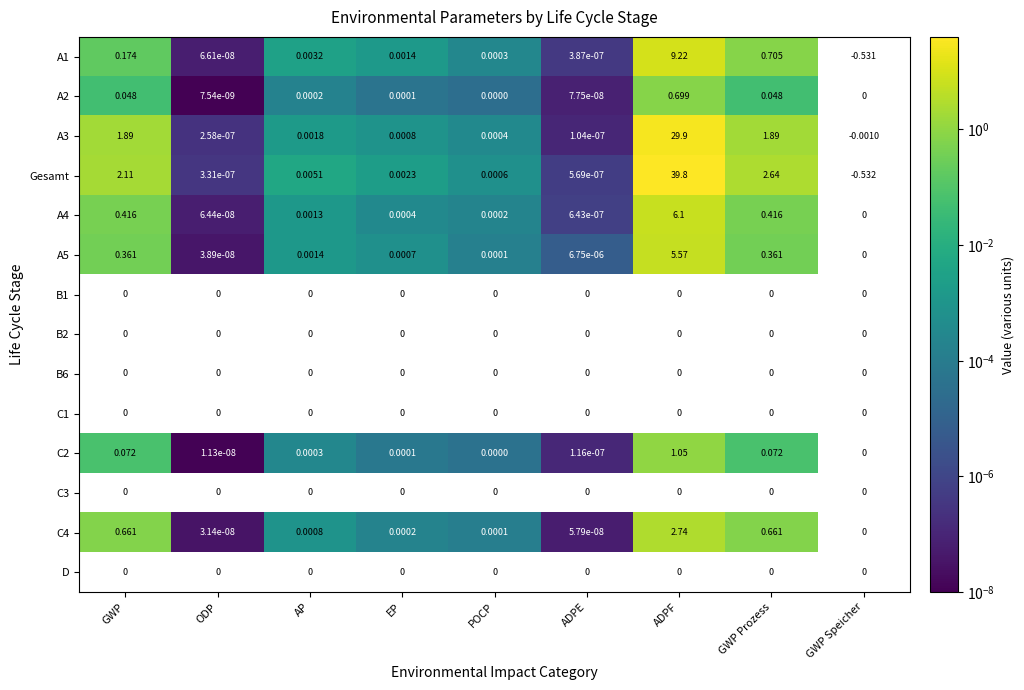

Which label corresponds to the largest value in the chart?

ADPF